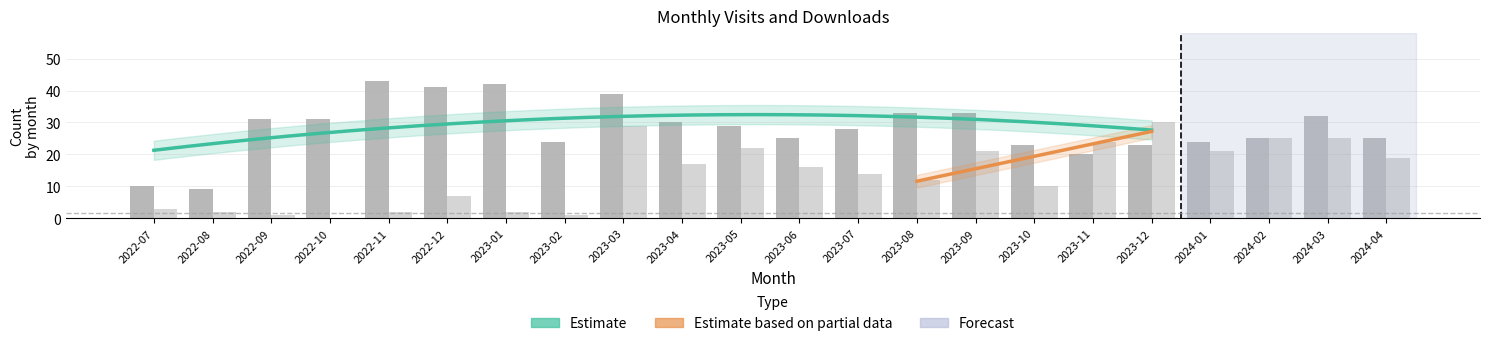

What is the sum of the monthly_download_resource values at 2023-02 and 2024-01?

22